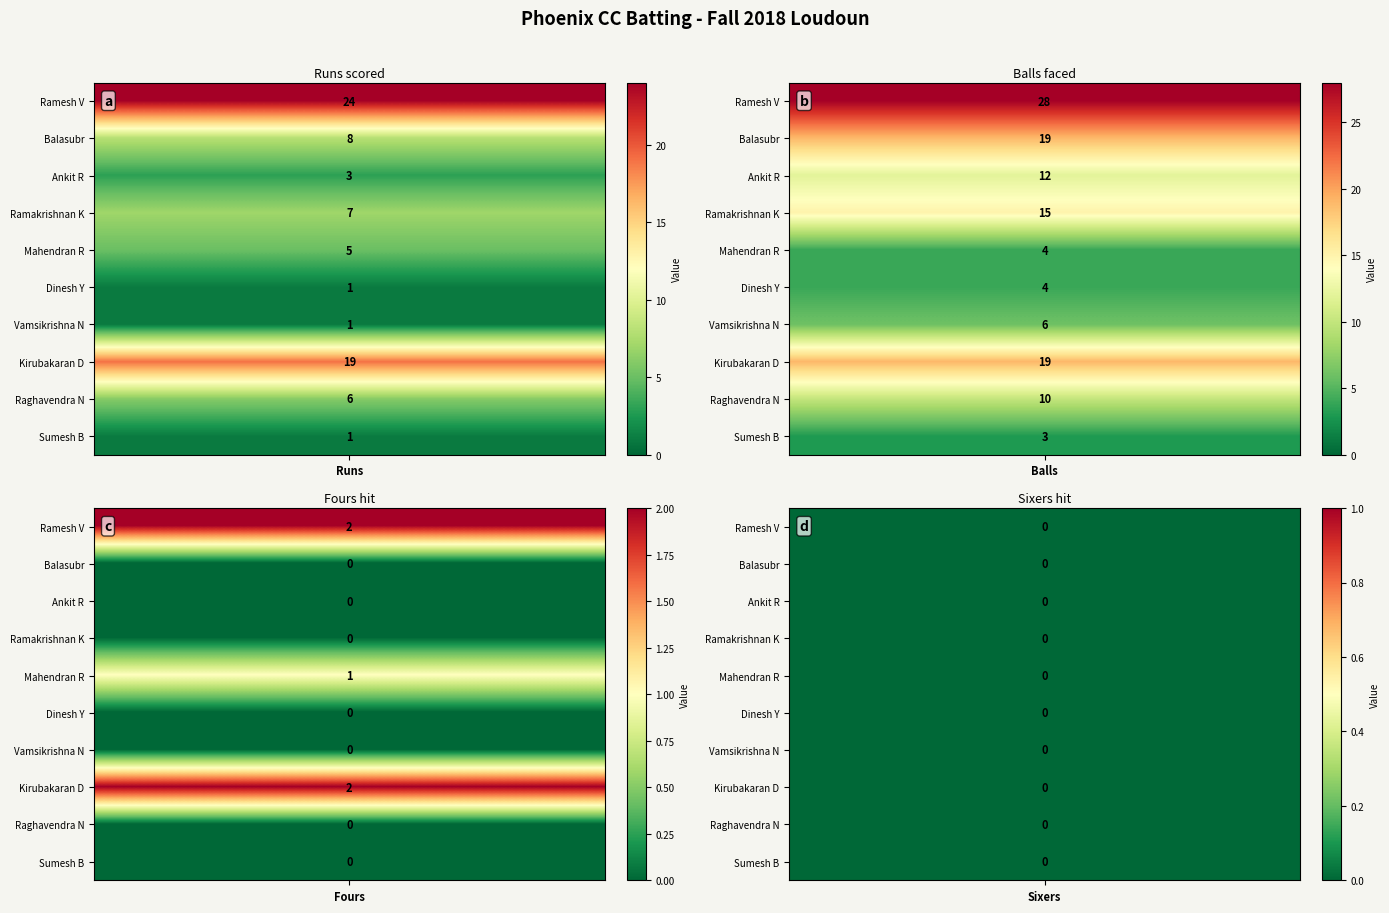

Where is Ankit Rakesh Avula nearest to the value 6?

Runs